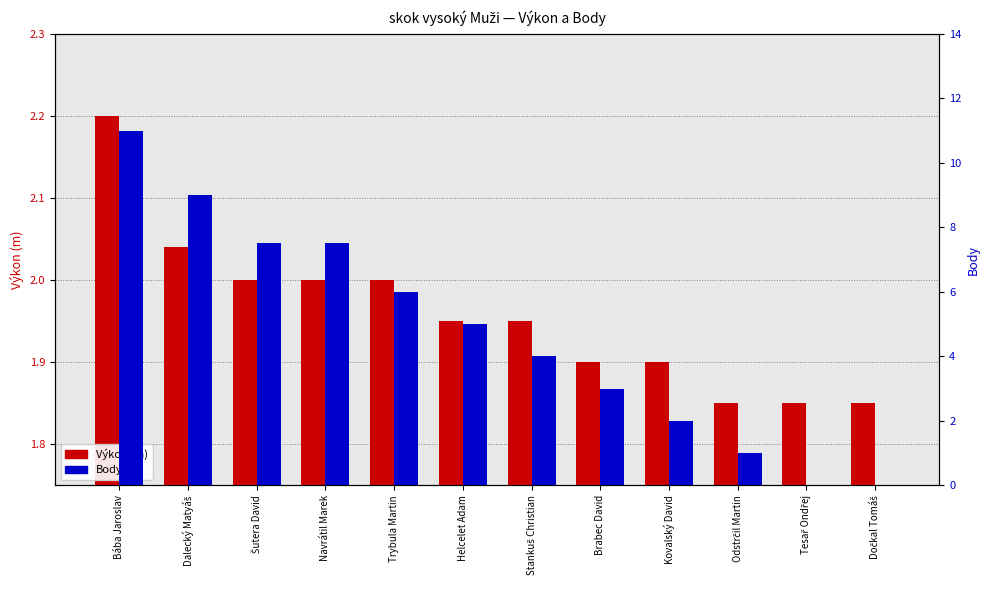

What is the sum of the Výkon (m) values at Stankuš Christian and Odstrčil Martin?

3.8